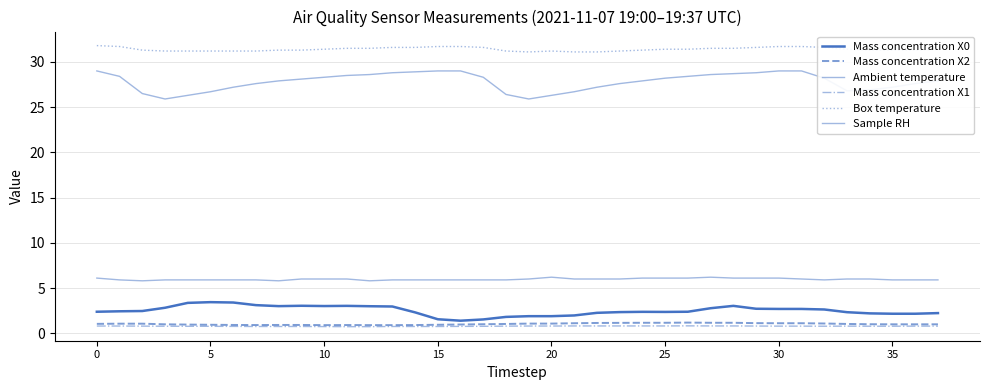

What is the smallest value displayed?

0.7